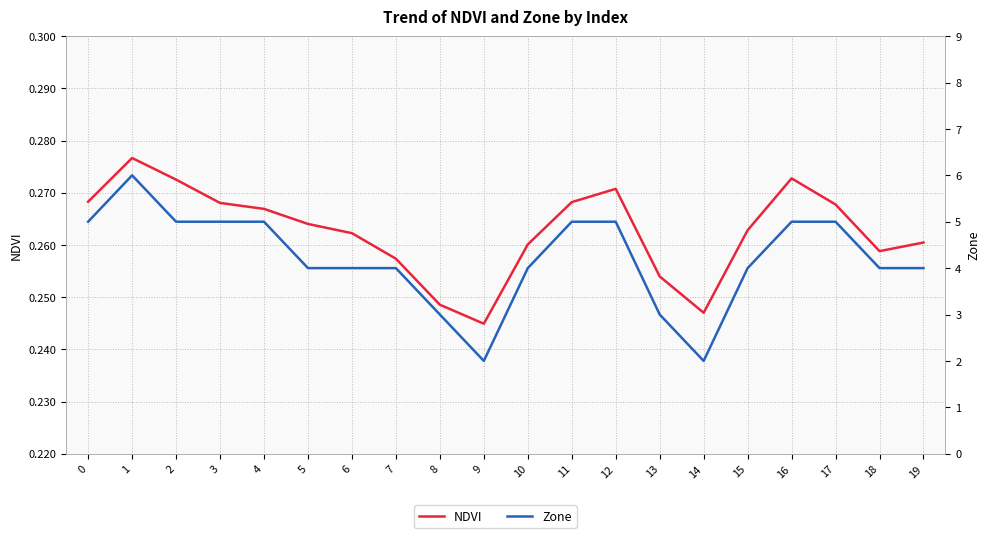

What are all the series names shown in the legend?

NDVI, Zone